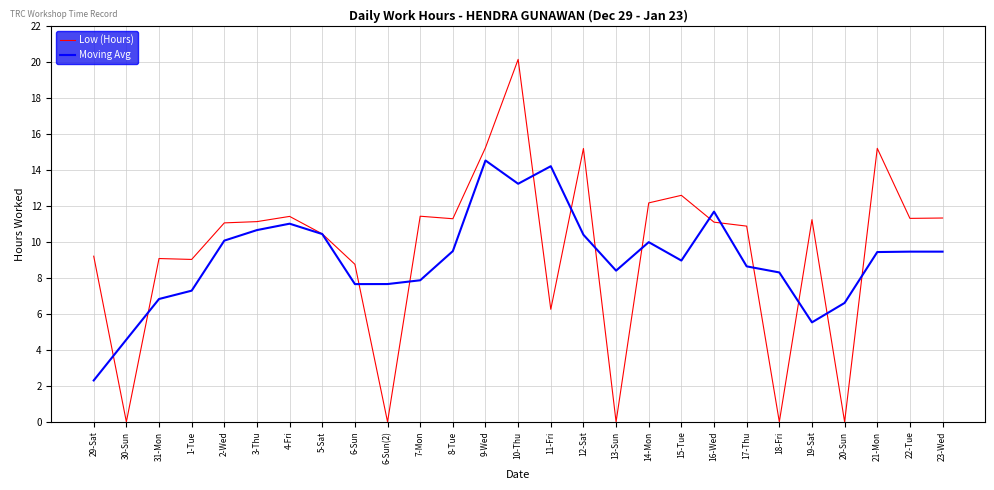

Between which two adjacent categories do Moving Avg and Low (Hours) first intersect?

29-Sat and 30-Sun